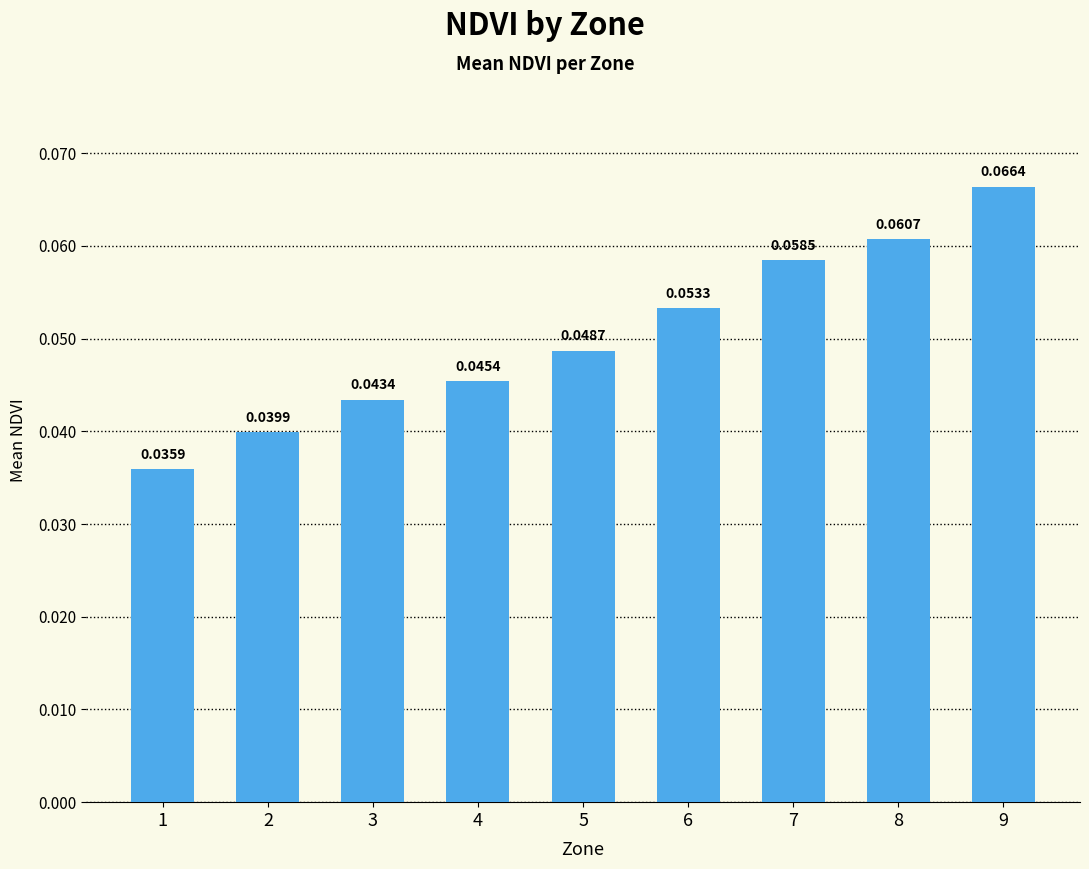

What is the sum of all values?

0.5